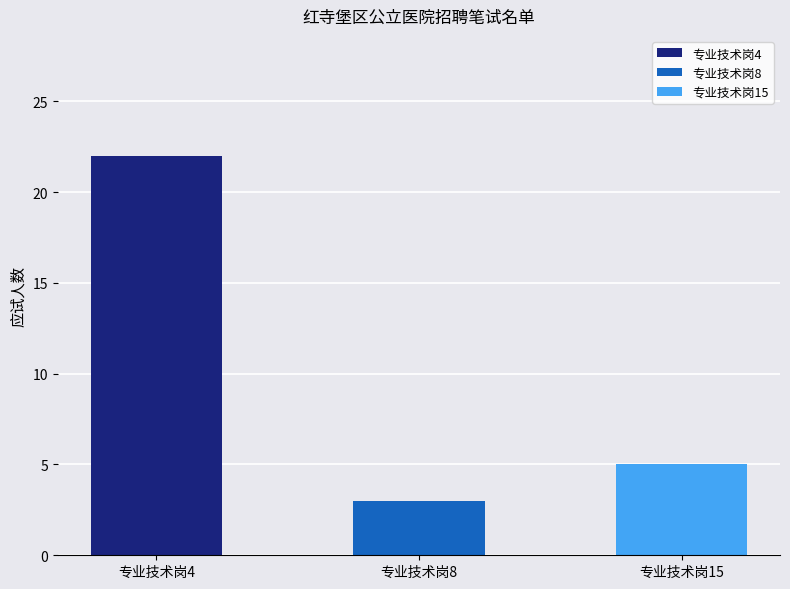

Where is the data nearest to the value 12?

专业技术岗15